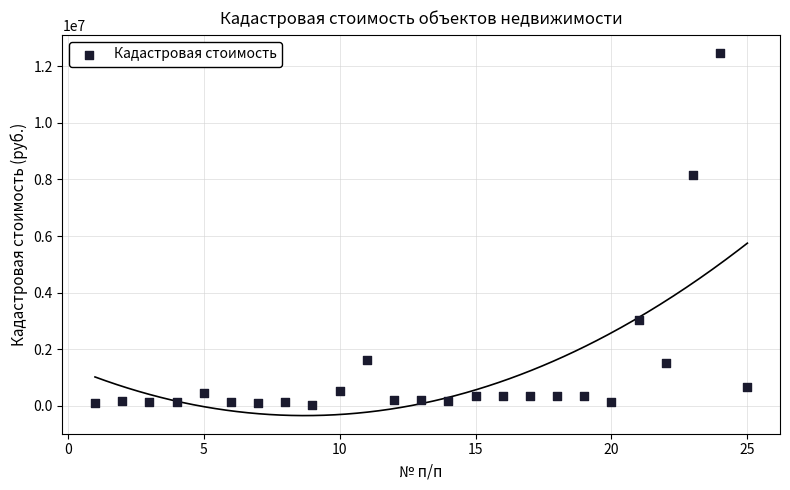

What is the range of Y values (max minus min)?

12465555.9